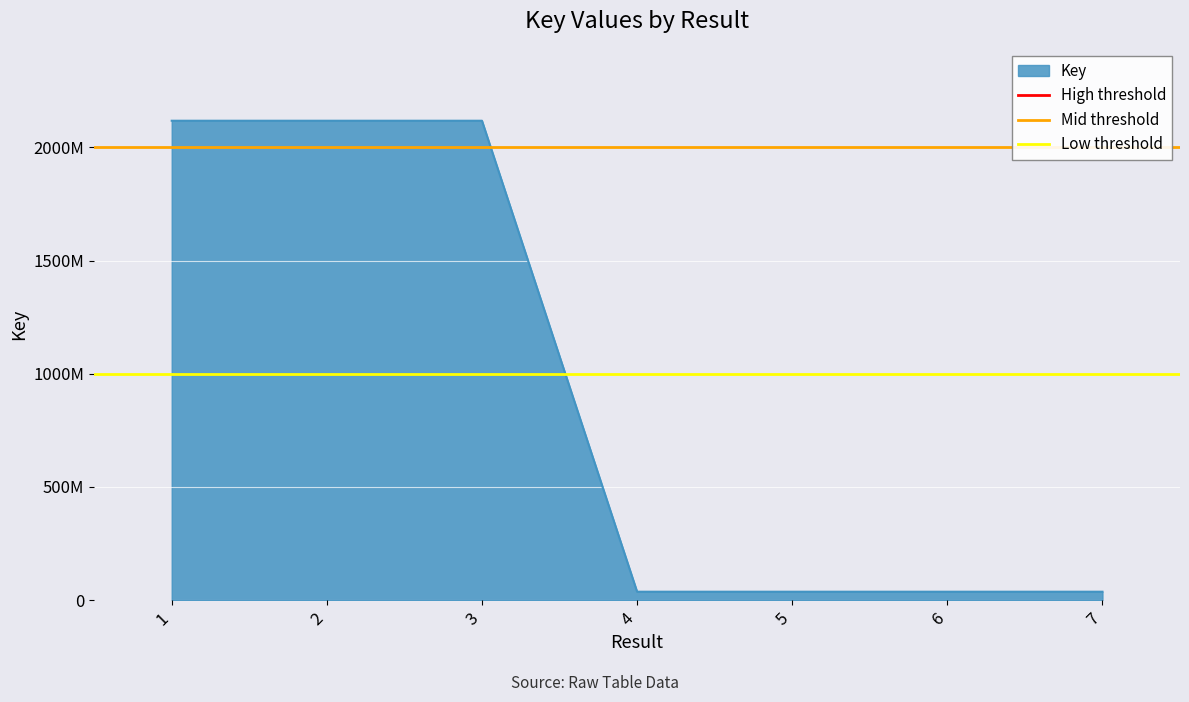

How many lines are shown in the chart?

3